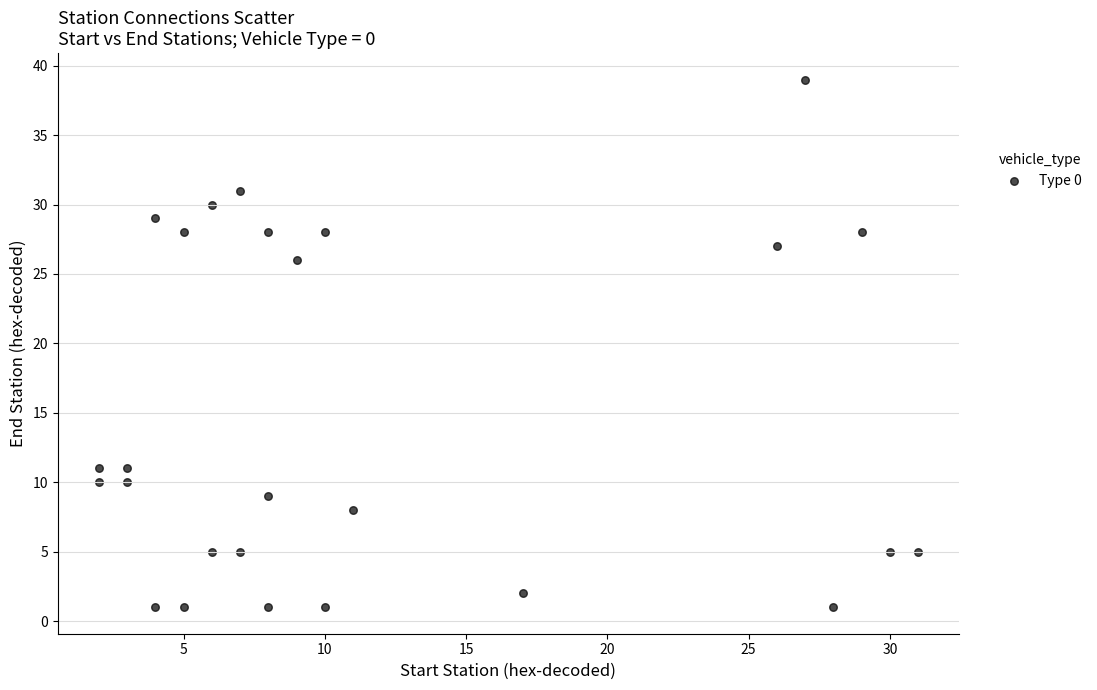

What is the range of X values (max minus min)?

29